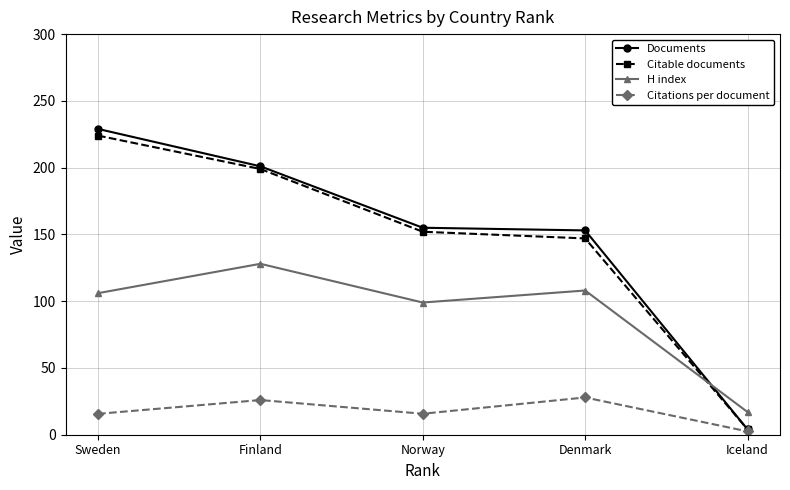

How many times do H index and Citable documents cross each other?

1